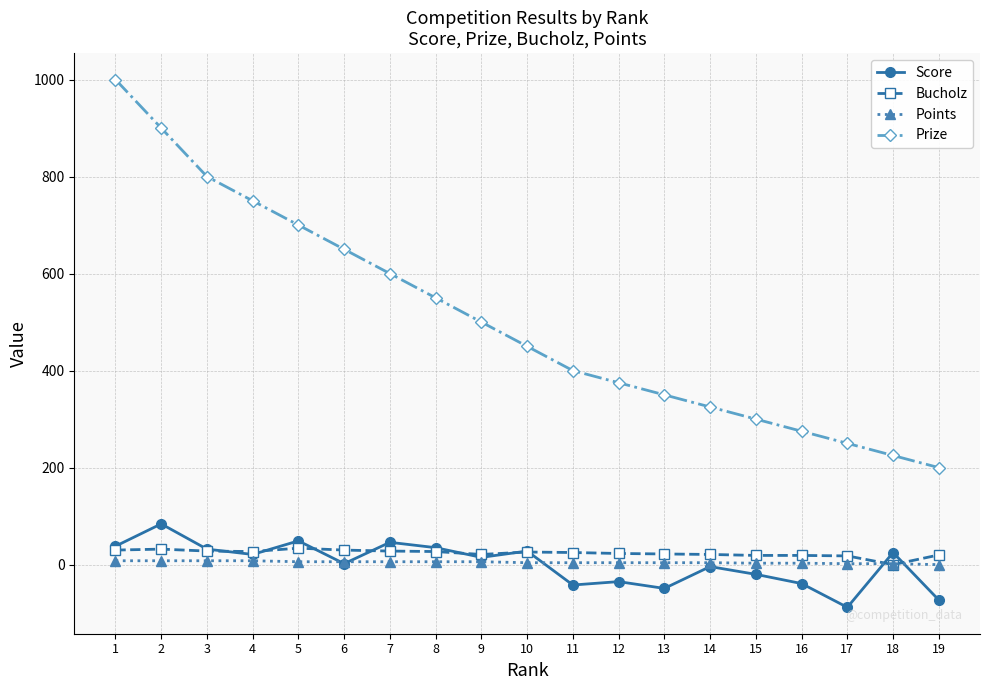

True or false: Points and Prize intersect in this chart.

False